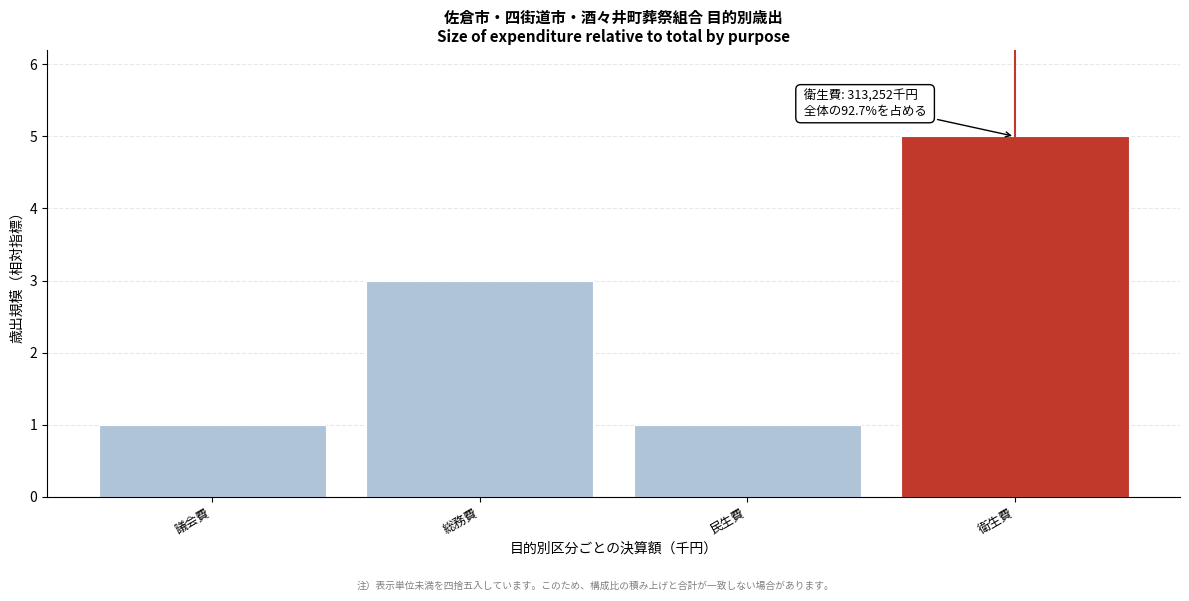

Reading left to right, extract all data points from this chart.

1	3	1	5